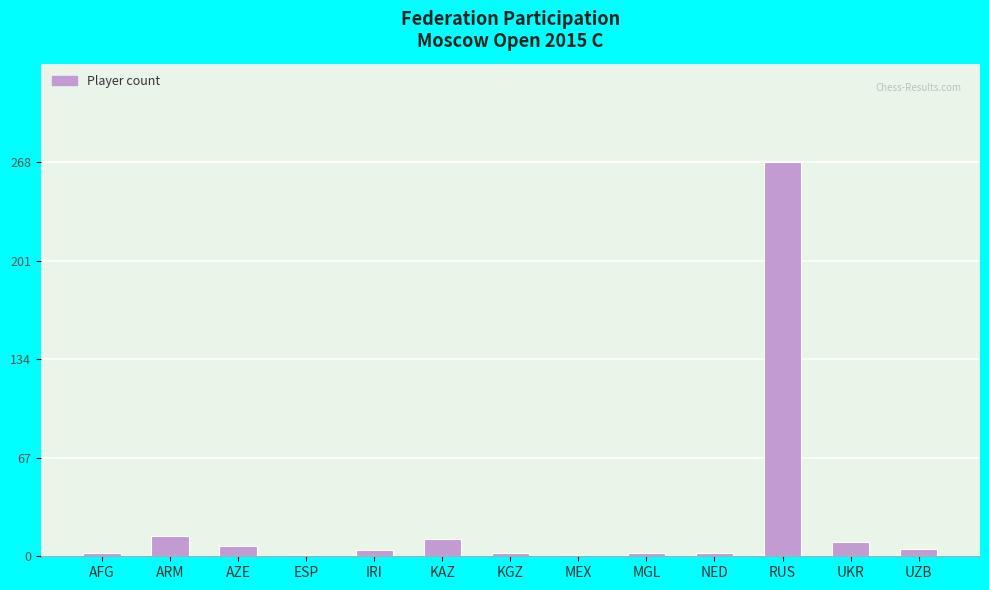

Between UZB and RUS, which is larger?

RUS